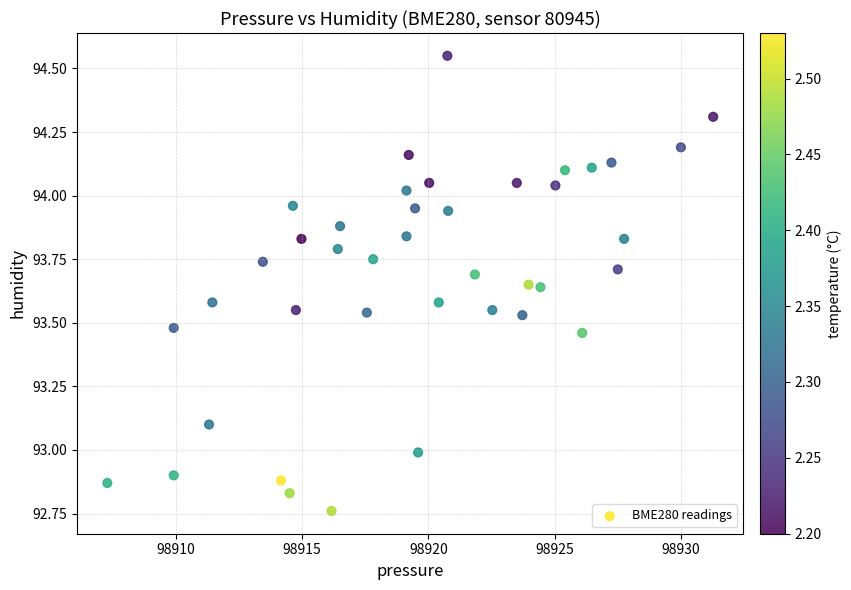

What is the range of Y values (max minus min)?

1.8